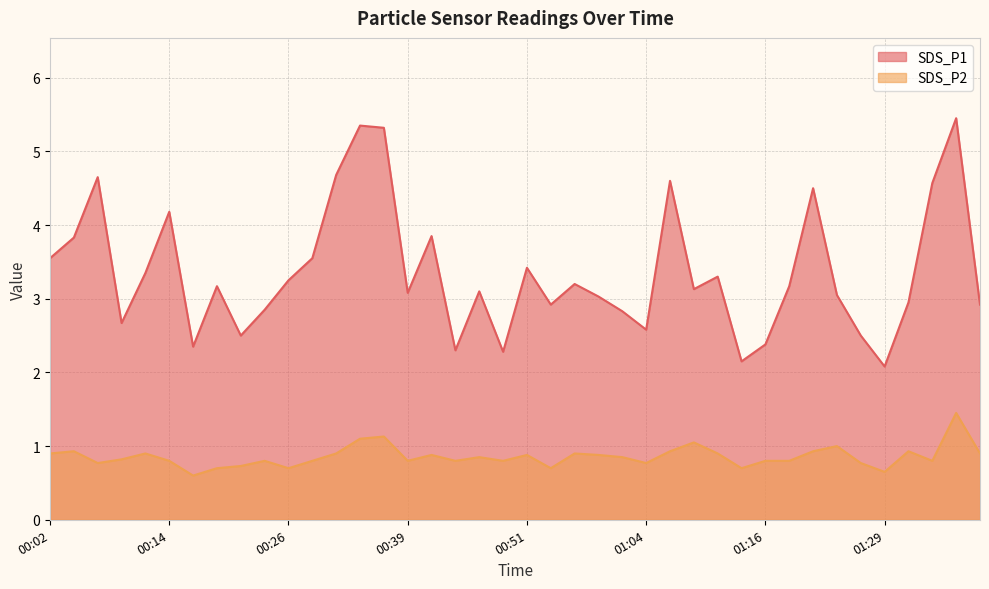

What is the difference between the second highest and minimum values in the SDS_P1 series?

3.3